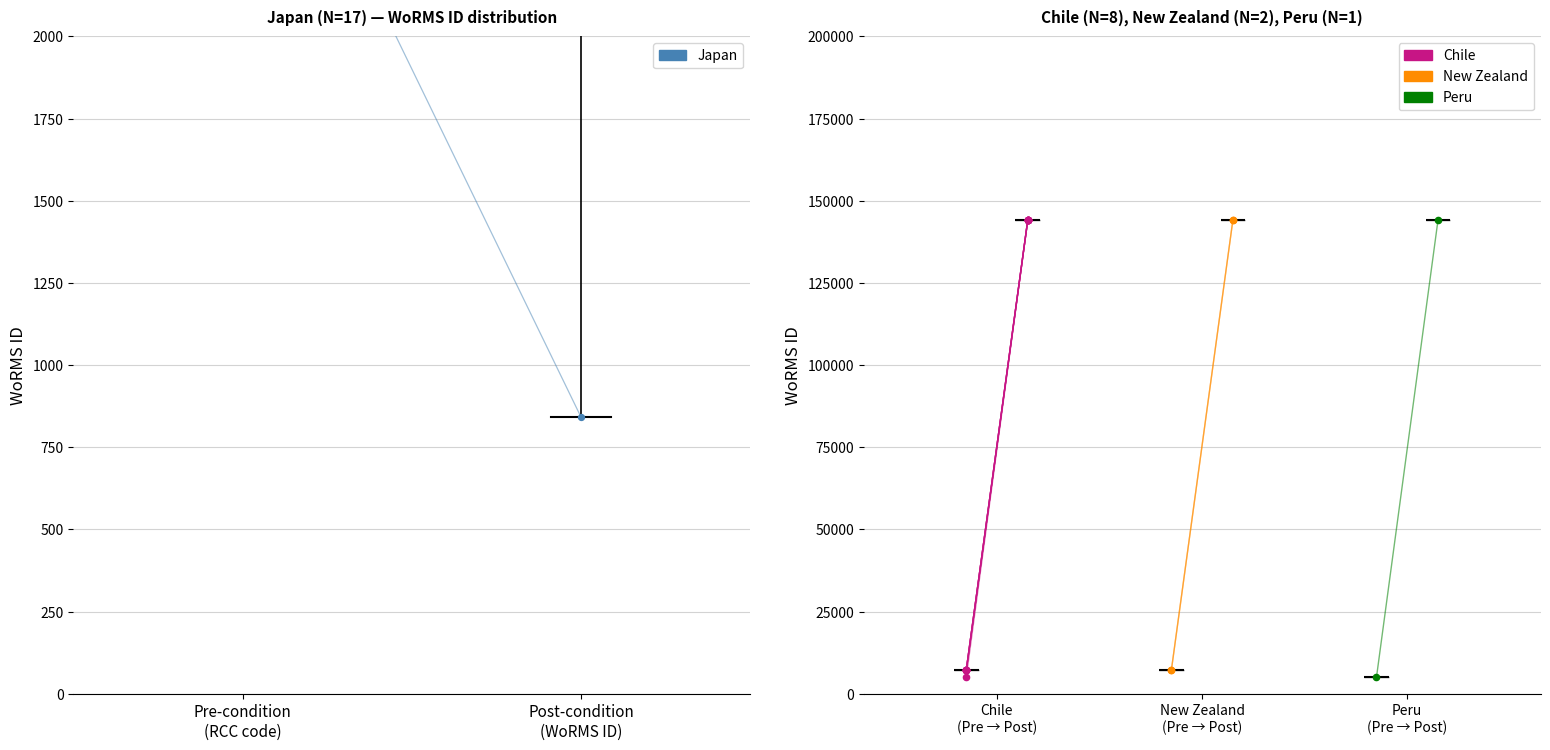

Which series has the widest spread of Y values?

Peru